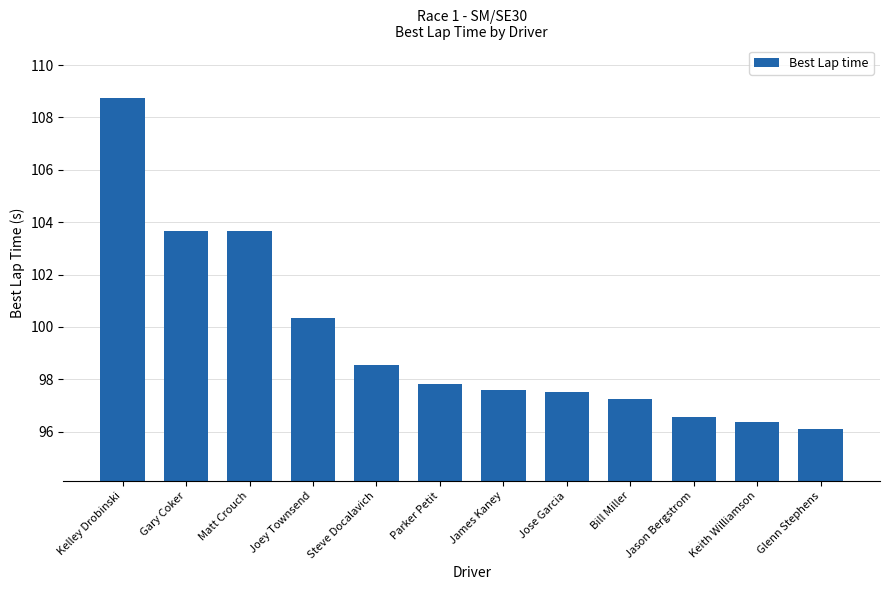

At which category does the chart reach its peak across all series?

Kelley Drobinski